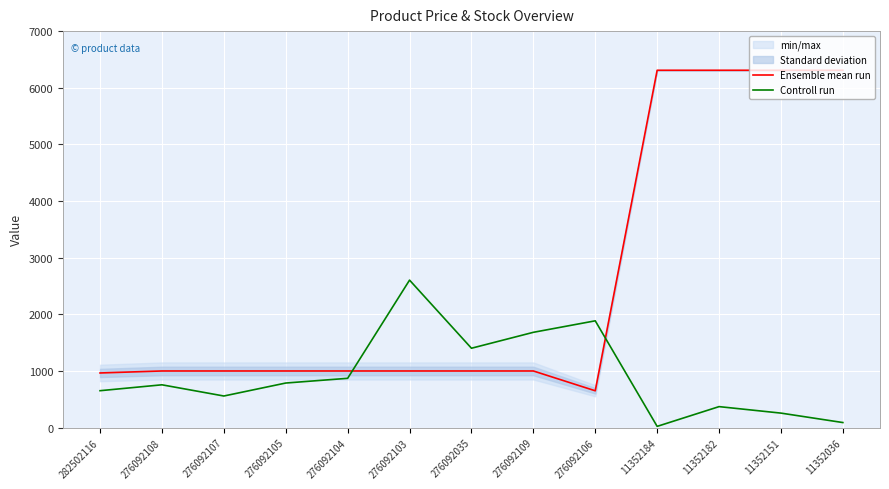

Reading left to right, transcribe all the data shown in this chart.

Ensemble mean run: 282502116=963.8	276092108=999.1	276092107=999.1	276092105=999.1	276092104=999.1	276092103=999.1	276092035=999.1	276092109=999.1	276092106=649.2	11352184=6308.8	11352182=6308.8	11352151=6308.8	11352036=6308.8
Controll run: 282502116=650.8	276092108=754.9	276092107=557.1	276092105=786.2	276092104=869.5	276092103=2603.2	276092035=1400.5	276092109=1681.7	276092106=1884.7	11352184=20.8	11352182=369.7	11352151=255.1	11352036=88.5